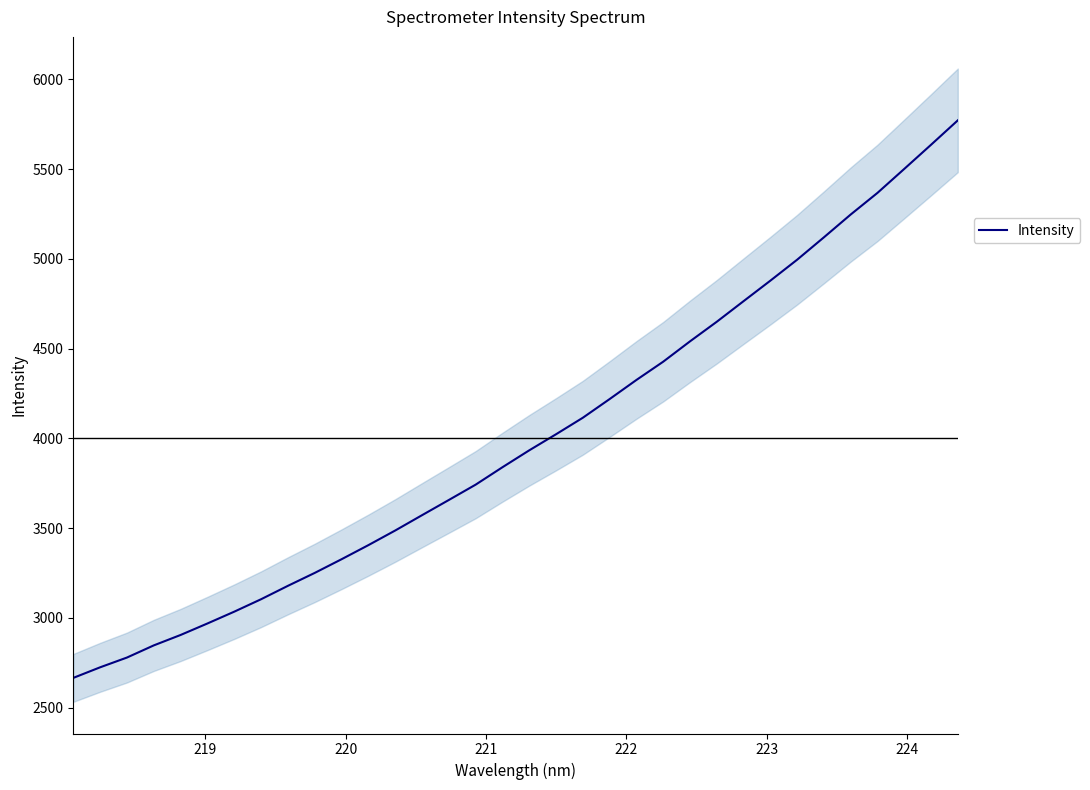

What is the highest value of the Intensity series?

5770.8